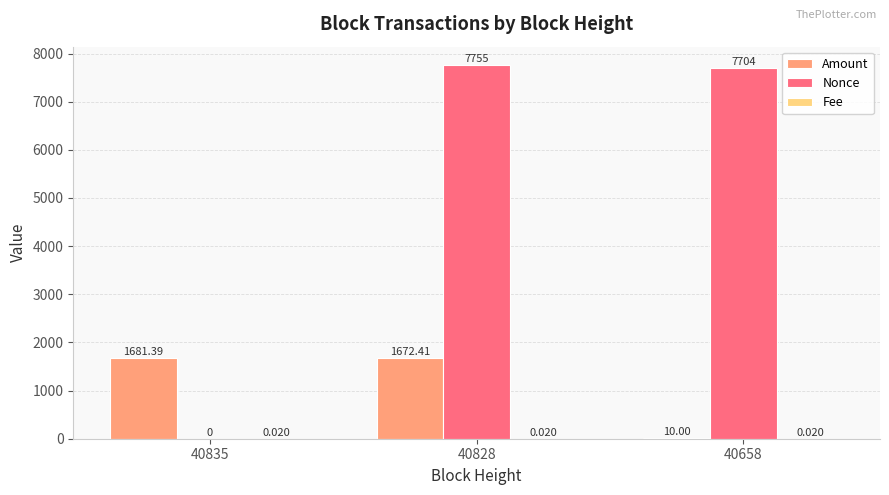

At which category is the sum across all series the highest?

40828